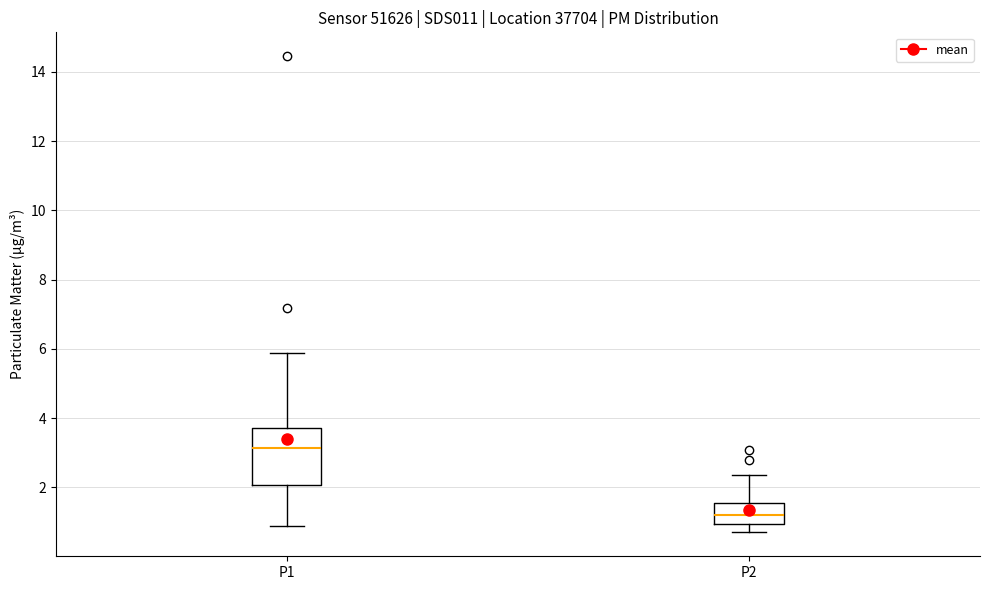

Comparing the boxes themselves (not the whiskers), which one is the tallest?

P1